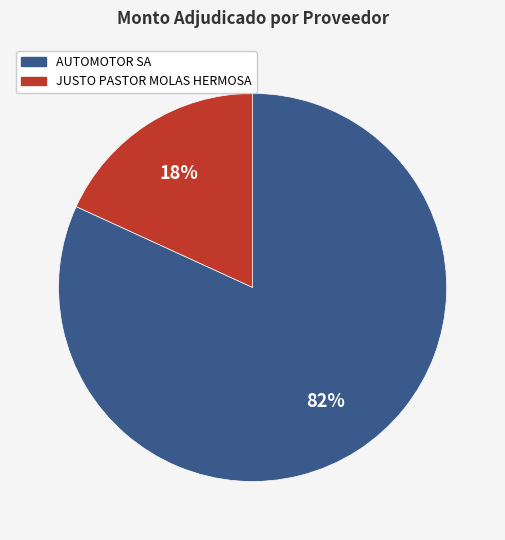

Which slice is the smallest?

JUSTO PASTOR MOLAS HERMOSA